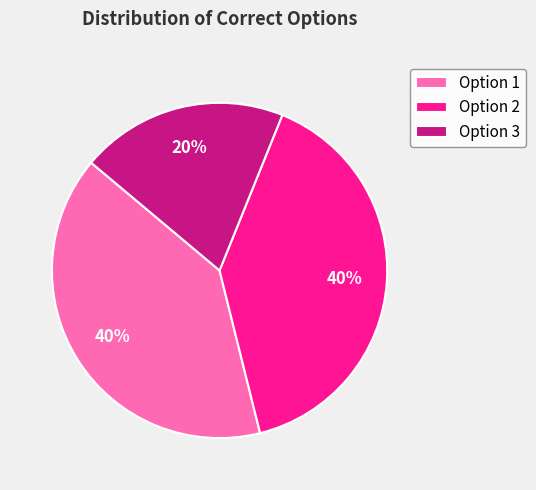

What is the smallest slice in the pie chart?

Option 3